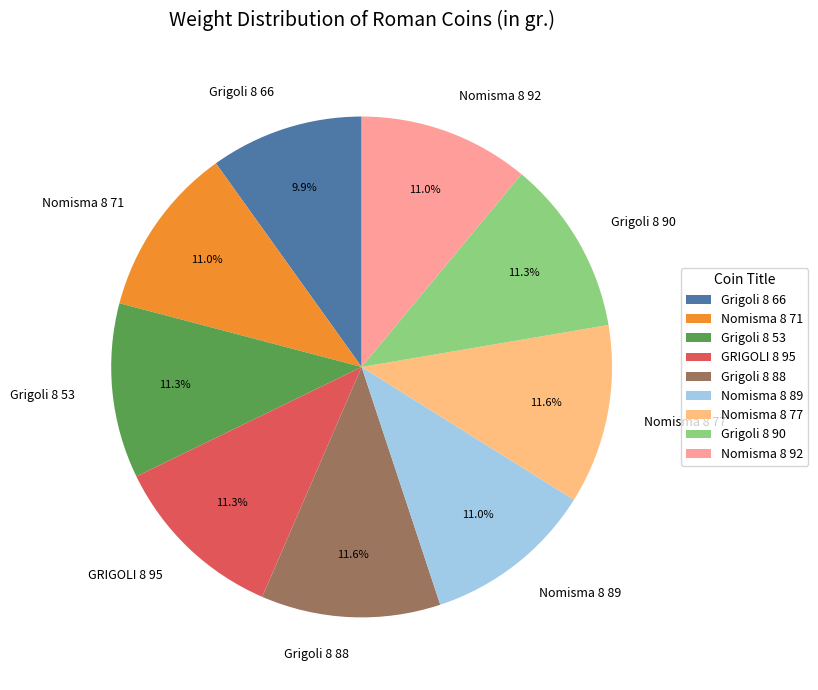

What is the ratio of the value at GRIGOLI 8 95 to the value at Nomisma 8 71?

1.0